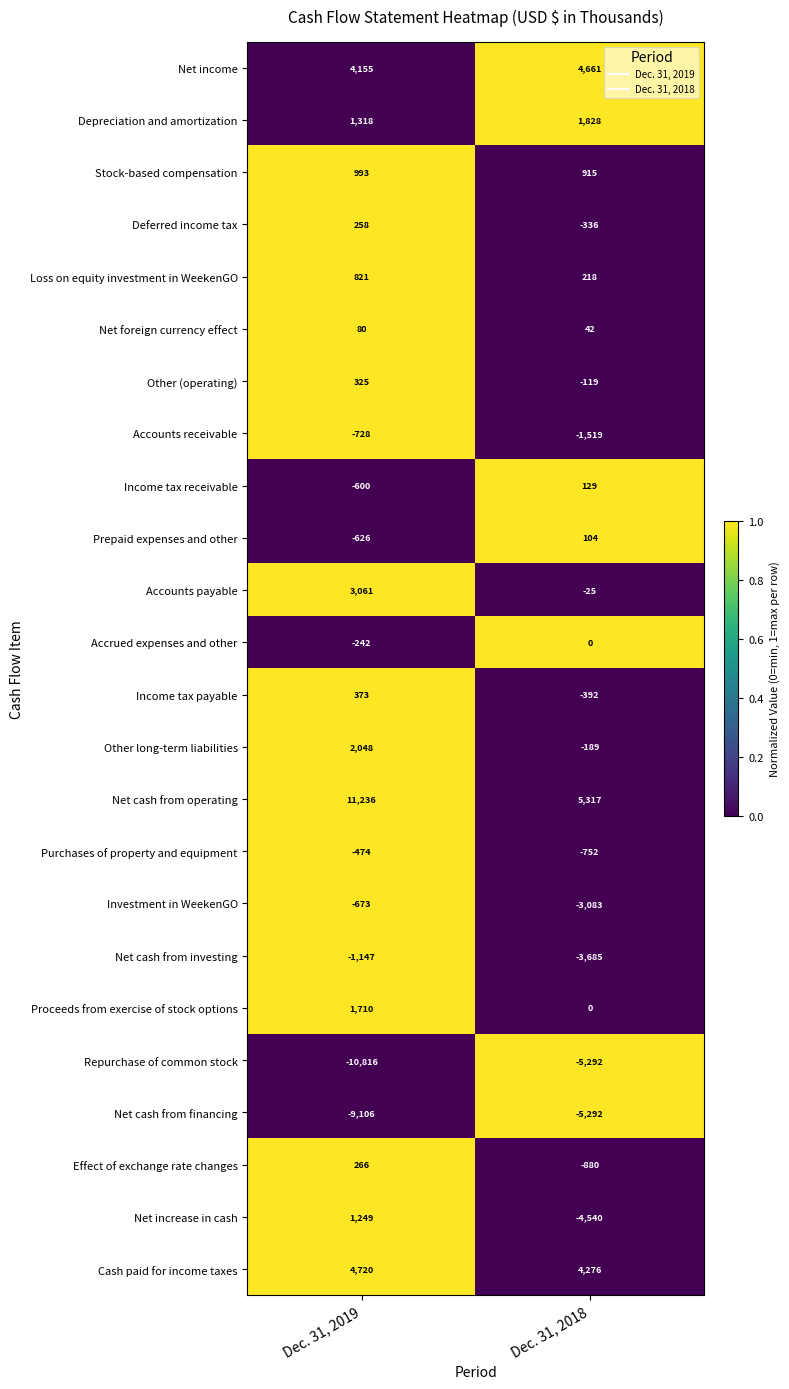

What is the spread (max minus min) of values at Dec. 31, 2018?

10609